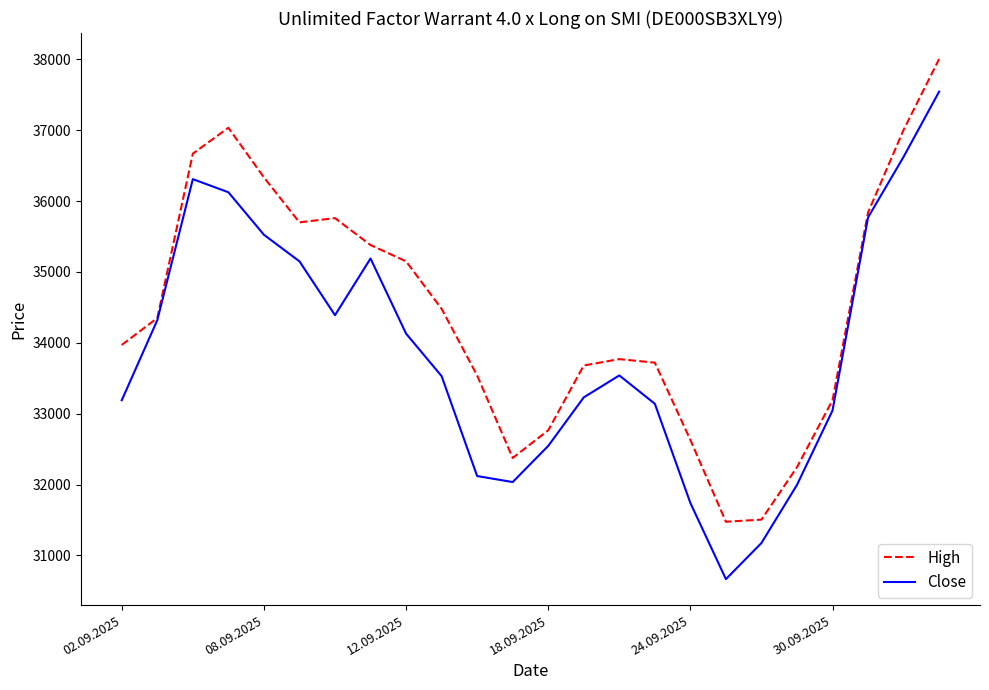

Which series has the largest total across all categories?

High